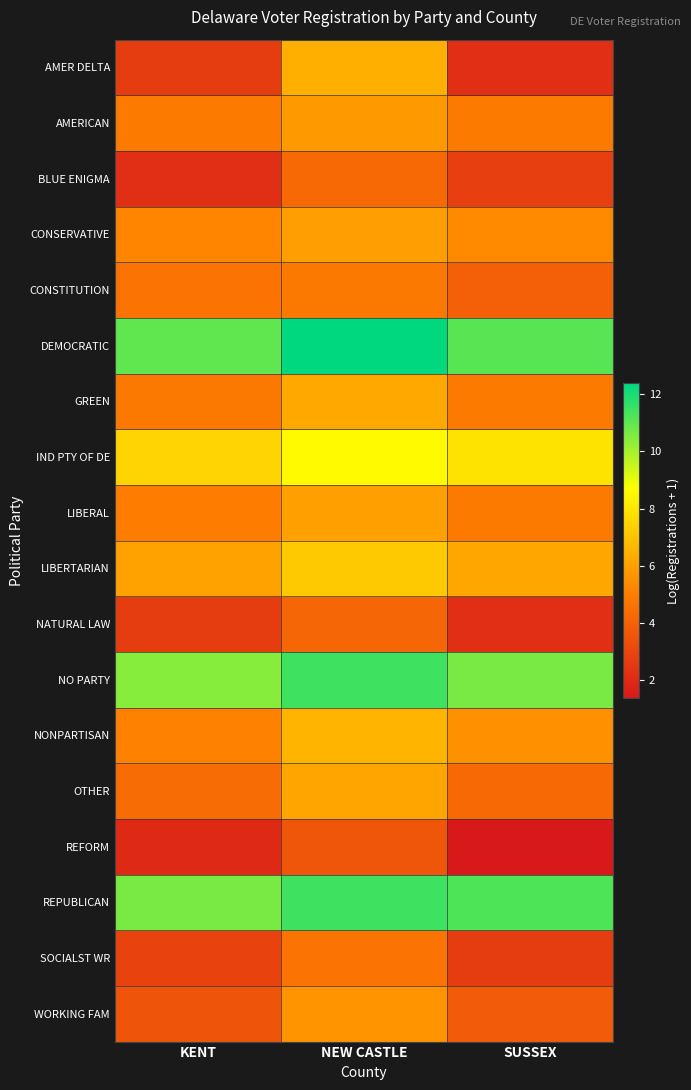

Count the number of categories in the chart.

3